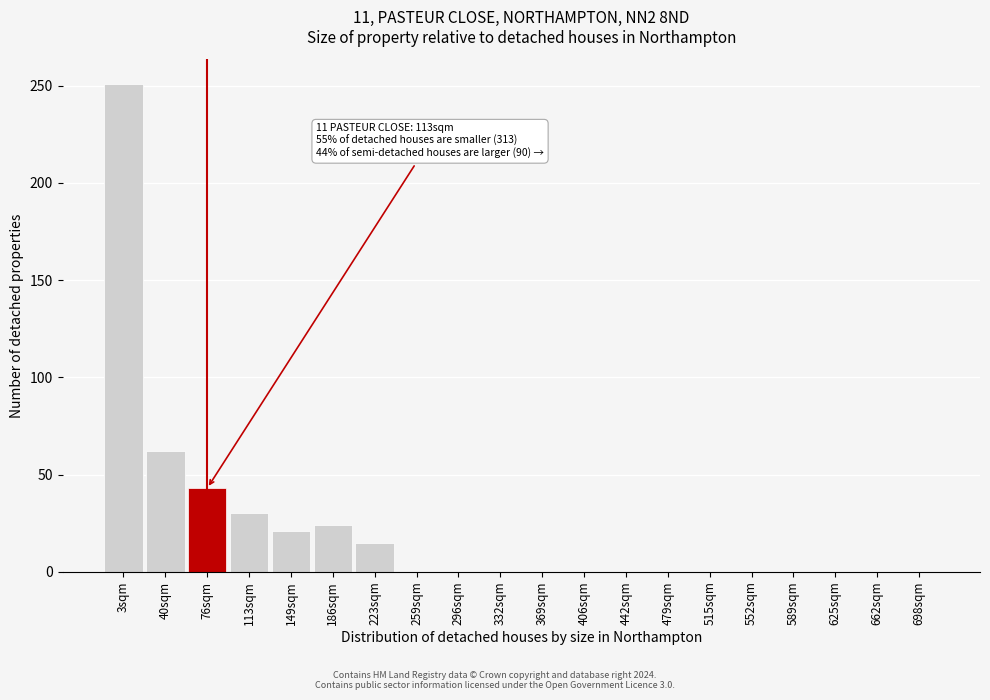

Reading right to left, transcribe all the data shown in this chart.

698sqm=0	662sqm=0	625sqm=0	589sqm=0	552sqm=0	515sqm=0	479sqm=0	442sqm=0	406sqm=0	369sqm=0	332sqm=0	296sqm=0	259sqm=0	223sqm=15	186sqm=24	149sqm=21	113sqm=30	76sqm=43	40sqm=62	3sqm=251